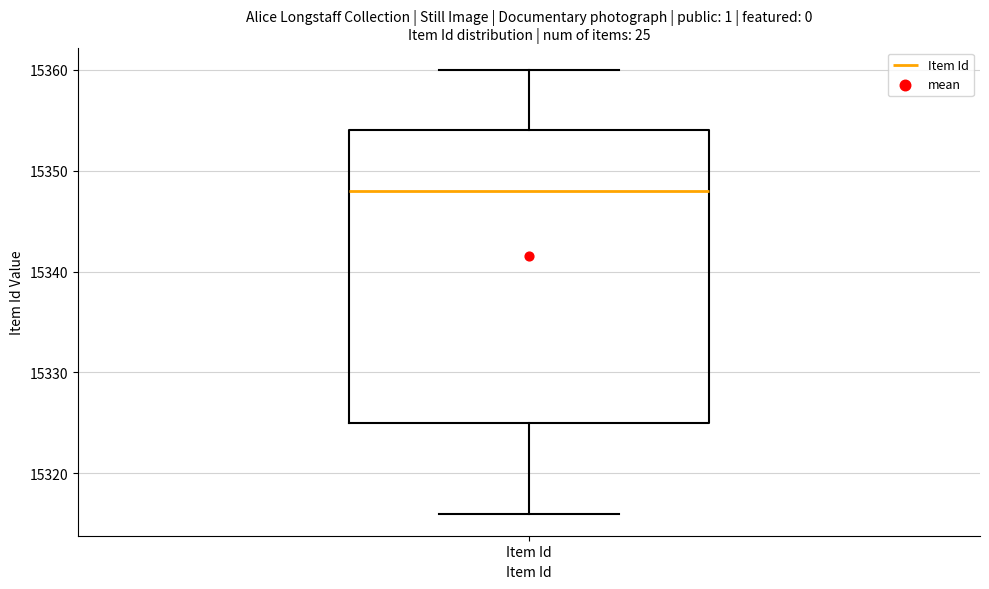

Transcribe this box plot: give where the median line is, the range the box spans, and where the two whiskers end, as read against the y-axis. The values are not printed on the chart, so give them approximately, as read against the axis.

median 15348, box 15325 to 15354, whiskers 15316 to 15360